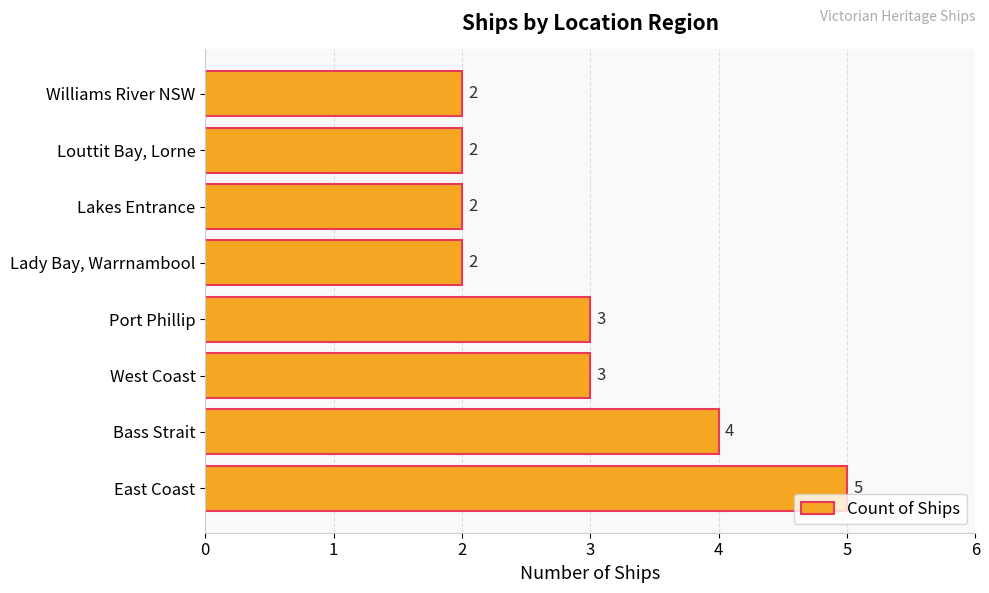

Reading top to bottom, what are all the values shown in this chart?

Williams River NSW=2	Louttit Bay, Lorne=2	Lakes Entrance=2	Lady Bay, Warrnambool=2	Port Phillip=3	West Coast=3	Bass Strait=4	East Coast=5